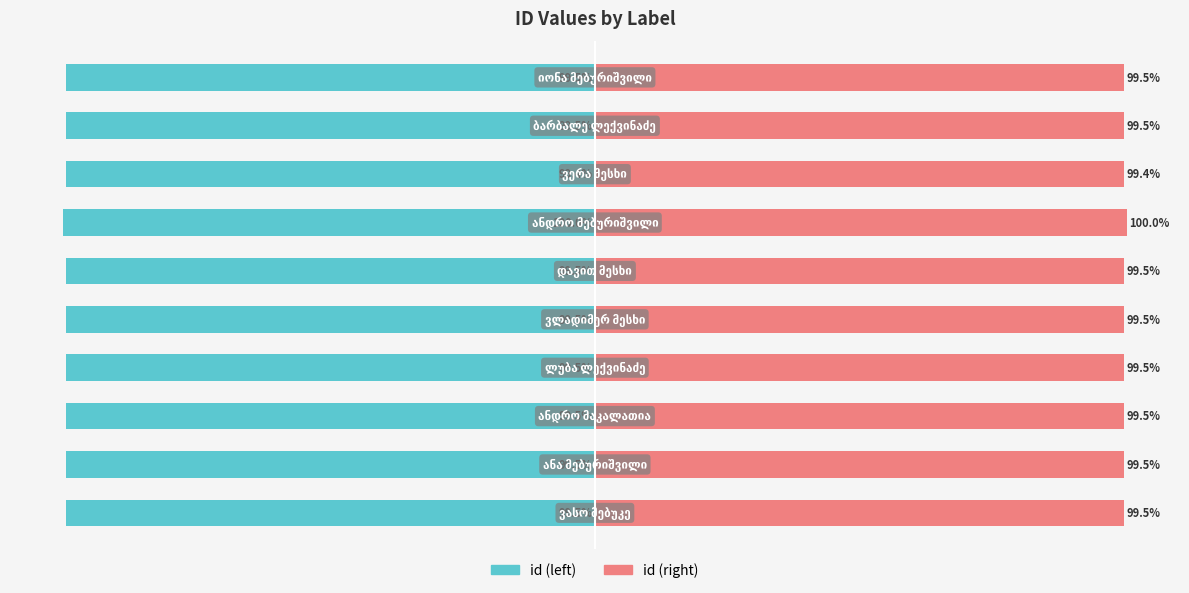

What is the maximum value for id (left)?

-99.4